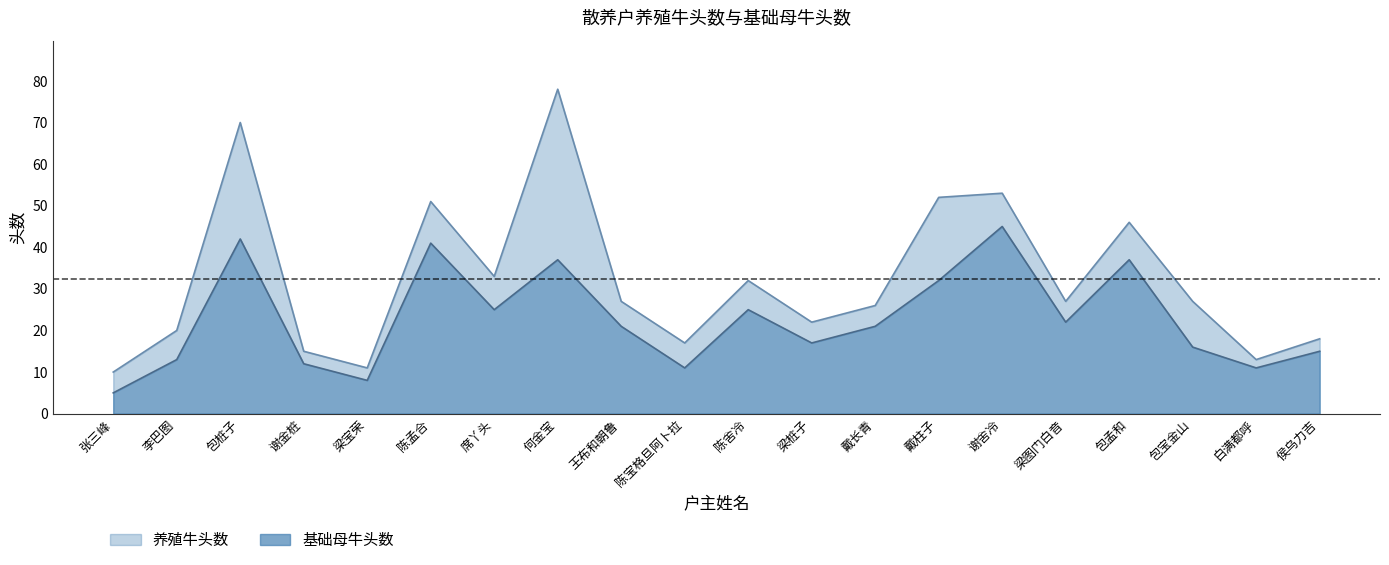

True or false: 基础母牛头数 and 养殖牛头数 intersect in this chart.

False